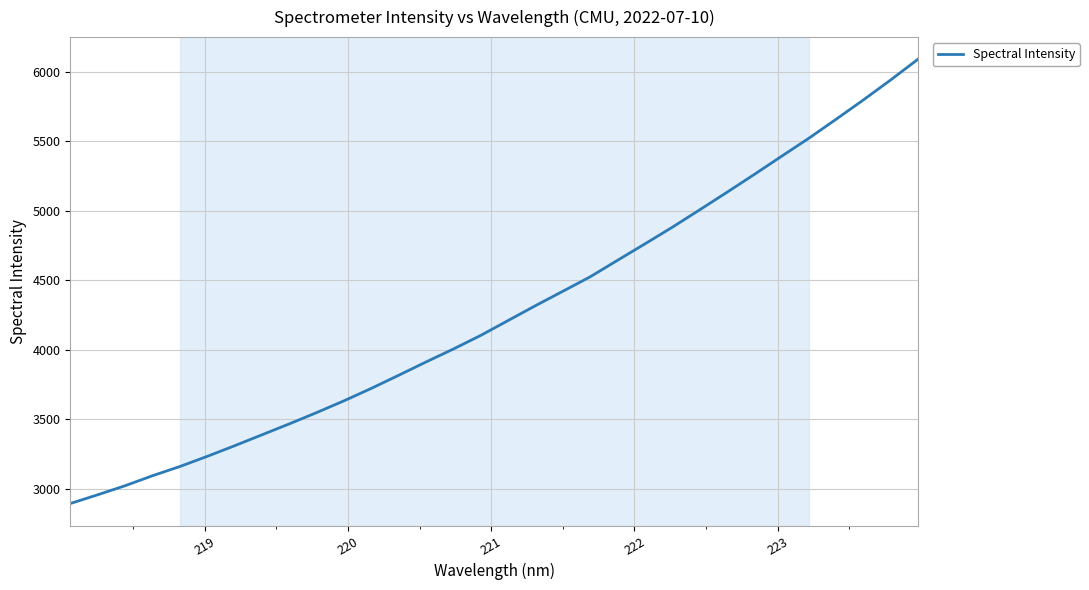

What is the smallest value displayed?

2894.7